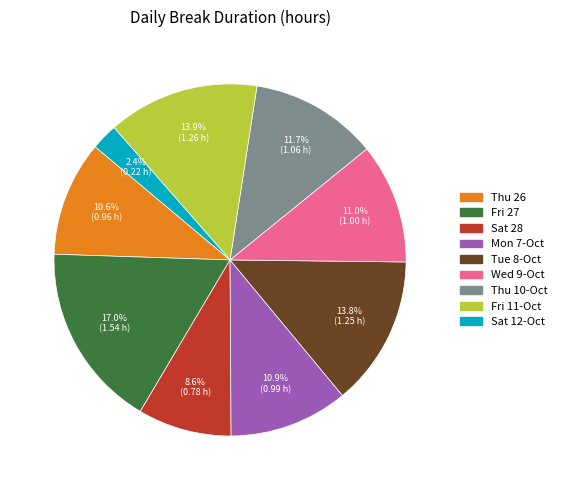

Count the number of slices in the pie.

9